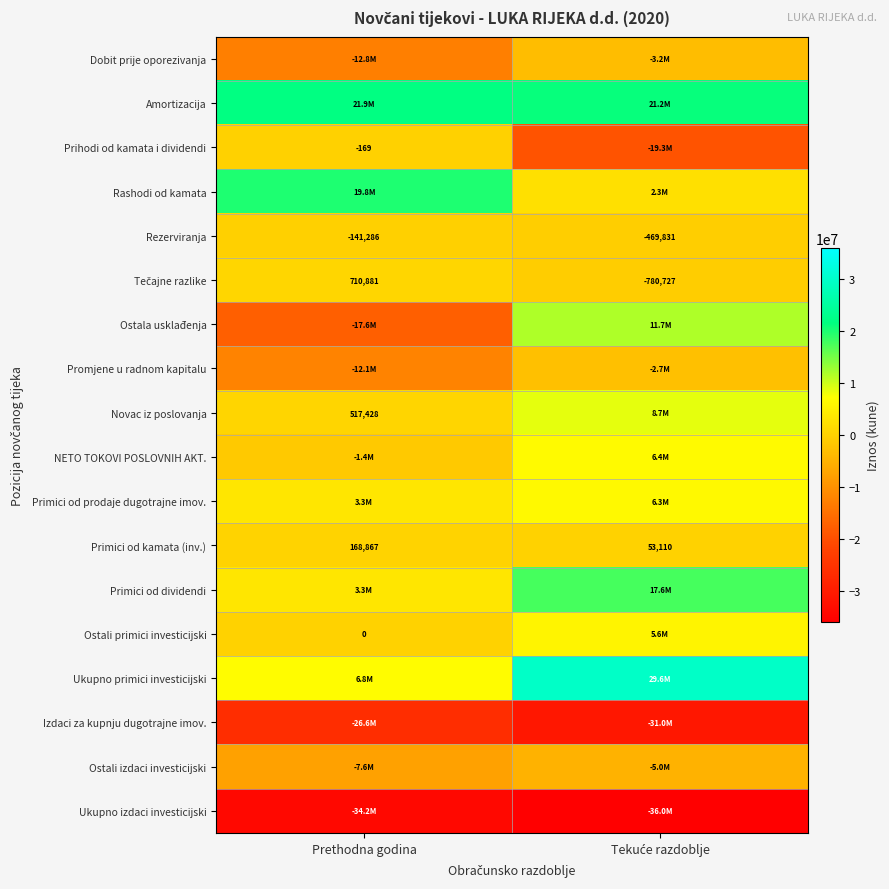

What is the difference between the maximum and minimum values in the Primici od kamata (inv.) series?

115757